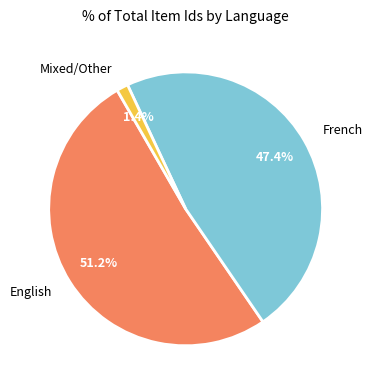

What is the ratio of the value at French to the value at English?

0.9